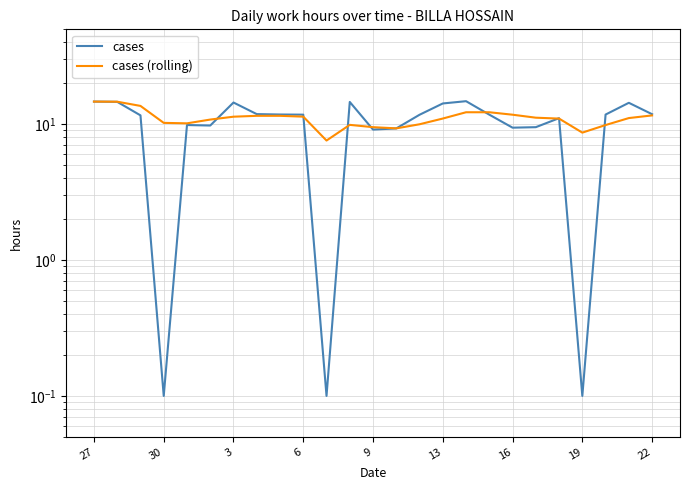

At how many categories does at least one series exceed 3?

25